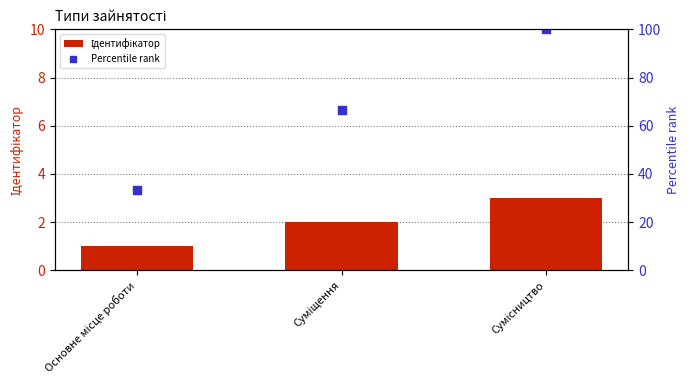

Which series contains the lowest Y value?

Ідентифікатор